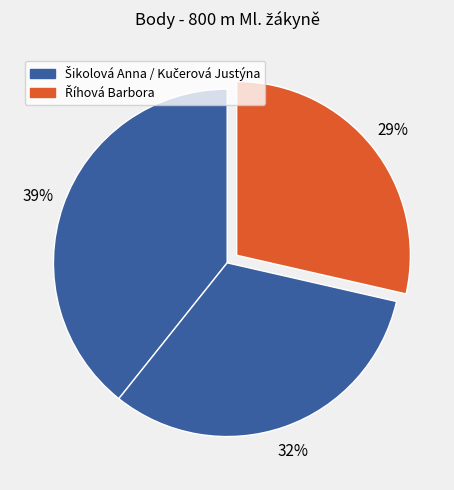

How many slices are in this pie chart?

3